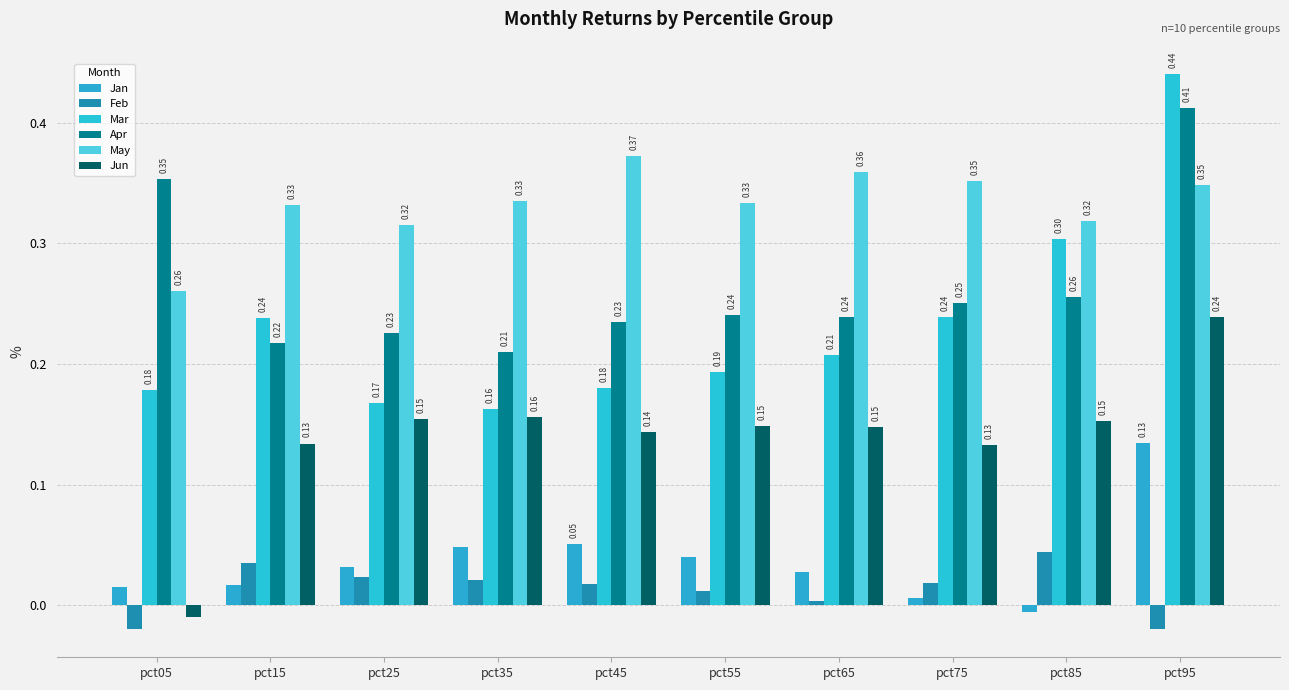

Reading left to right, what are all the values shown in this chart?

Jan: pct05=0.0	pct15=0.0	pct25=0.0	pct35=0.0	pct45=0.1	pct55=0.0	pct65=0.0	pct75=0.0	pct85=-0.0	pct95=0.1
Feb: pct05=-0.0	pct15=0.0	pct25=0.0	pct35=0.0	pct45=0.0	pct55=0.0	pct65=0.0	pct75=0.0	pct85=0.0	pct95=-0.0
Mar: pct05=0.2	pct15=0.2	pct25=0.2	pct35=0.2	pct45=0.2	pct55=0.2	pct65=0.2	pct75=0.2	pct85=0.3	pct95=0.4
Apr: pct05=0.4	pct15=0.2	pct25=0.2	pct35=0.2	pct45=0.2	pct55=0.2	pct65=0.2	pct75=0.3	pct85=0.3	pct95=0.4
May: pct05=0.3	pct15=0.3	pct25=0.3	pct35=0.3	pct45=0.4	pct55=0.3	pct65=0.4	pct75=0.4	pct85=0.3	pct95=0.3
Jun: pct05=-0.0	pct15=0.1	pct25=0.2	pct35=0.2	pct45=0.1	pct55=0.1	pct65=0.1	pct75=0.1	pct85=0.2	pct95=0.2